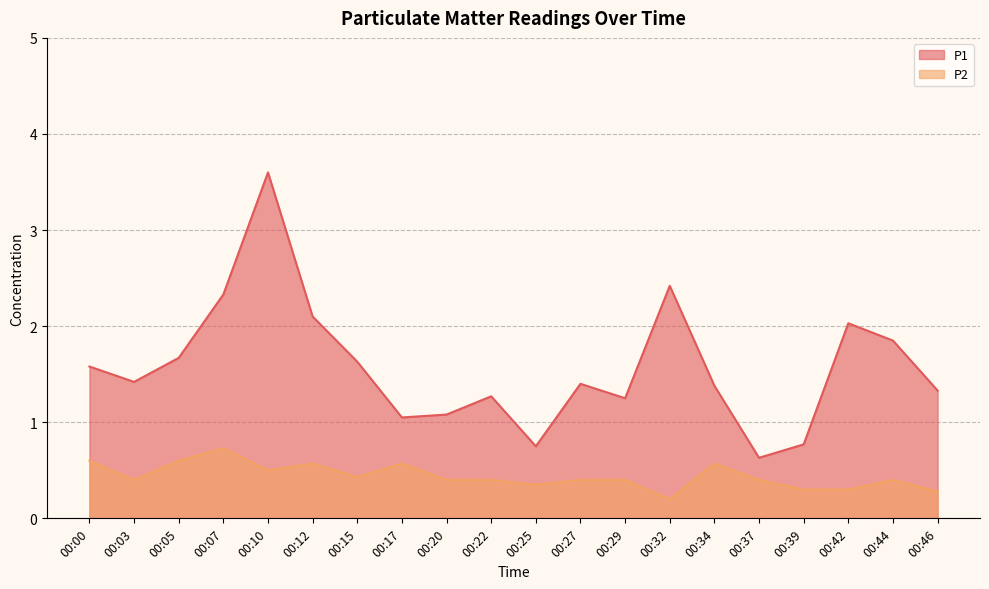

True or false: P2 and P1 cross at least once.

False